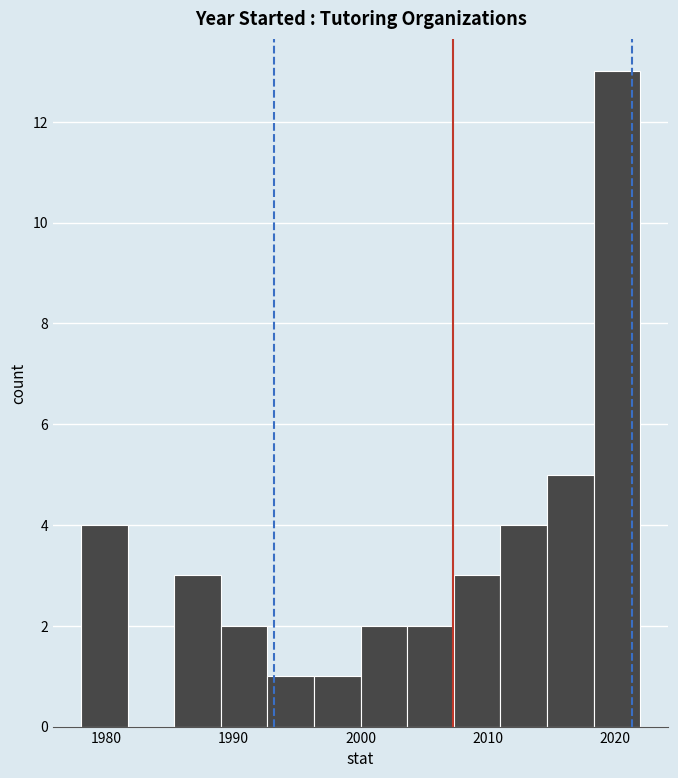

Read against the x-axis, roughly where is the centre of the tallest bar?

2020